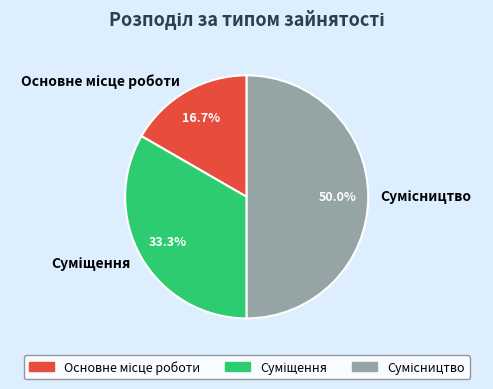

Rank the categories by value from highest to lowest.

Сумісництво, Суміщення, Основне місце роботи